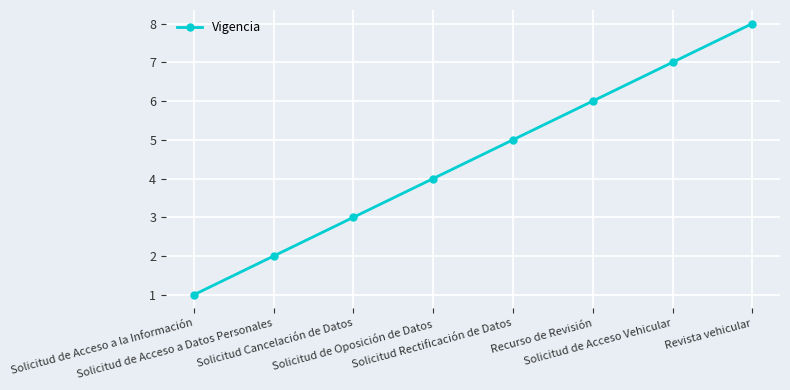

Does the chart display data point markers on the line(s)?

Yes